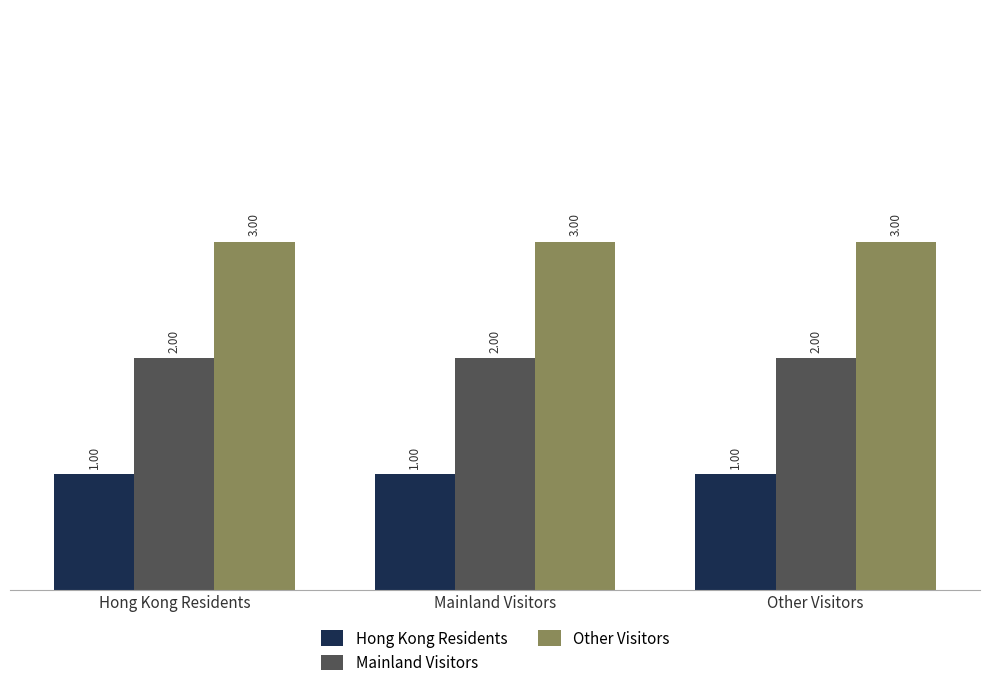

Rank the series by their average value, from lowest to highest.

Hong Kong Residents, Mainland Visitors, Other Visitors